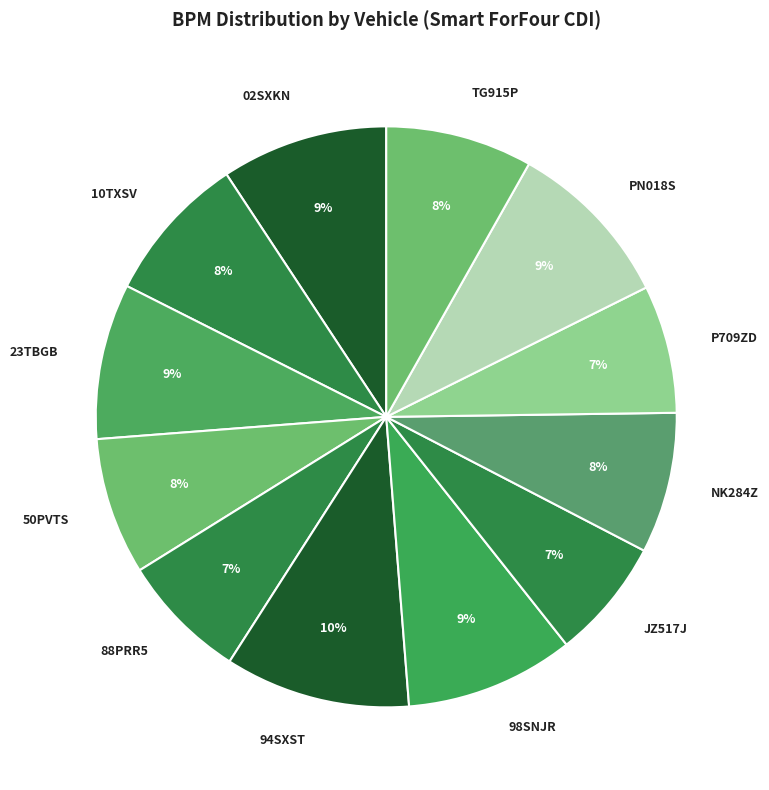

Is it true that TG915P is 8% of the pie?

True